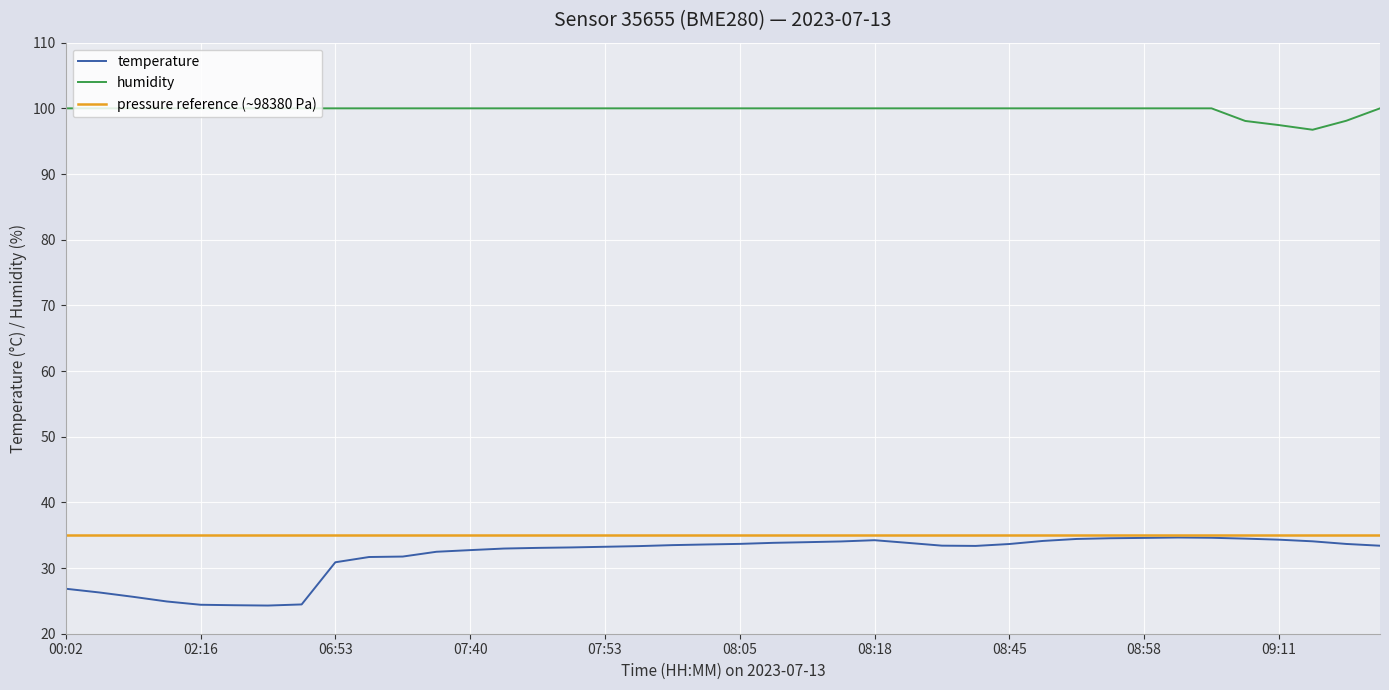

True or false: temperature and humidity intersect in this chart.

False